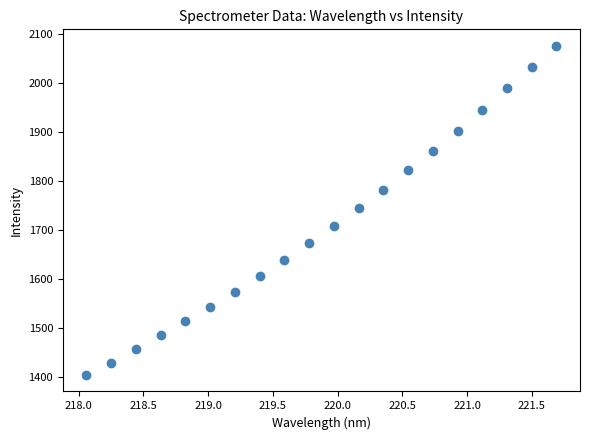

What is the range of Y values (max minus min)?

672.0